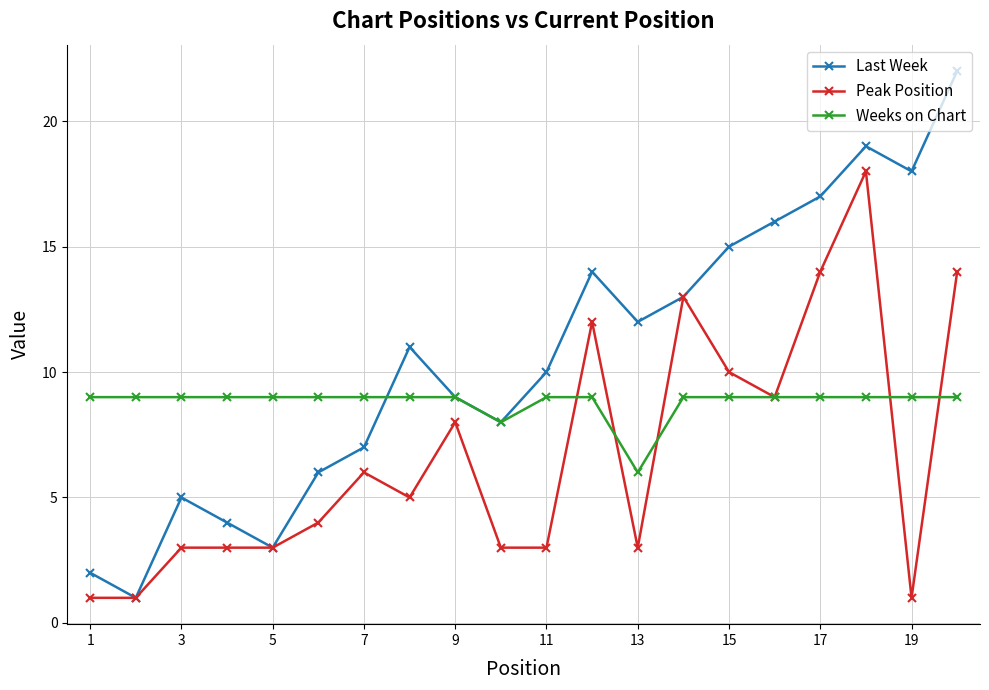

What is the difference between the maximum and minimum values in the Last Week series?

21